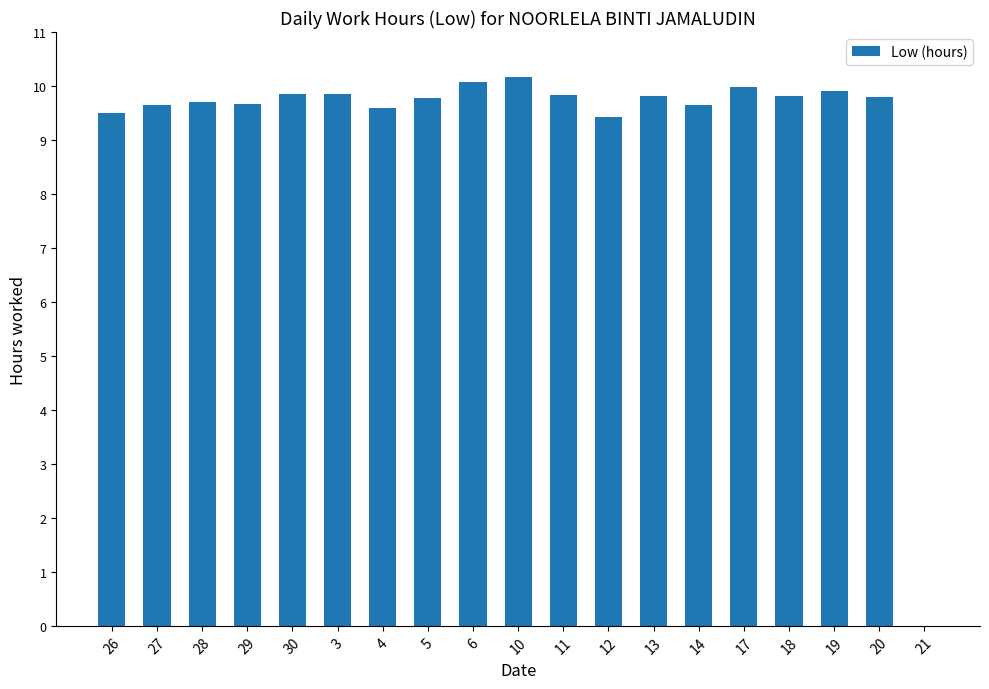

What is the sum of the values at 10 and 18?

20.0